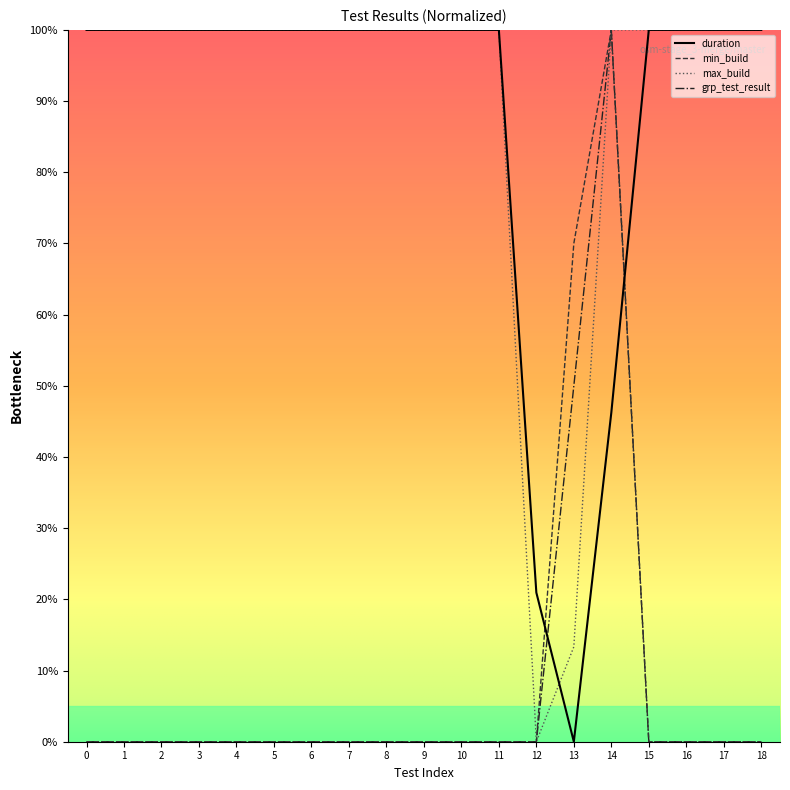

Is it true that duration equals 34.8 at 12?

False